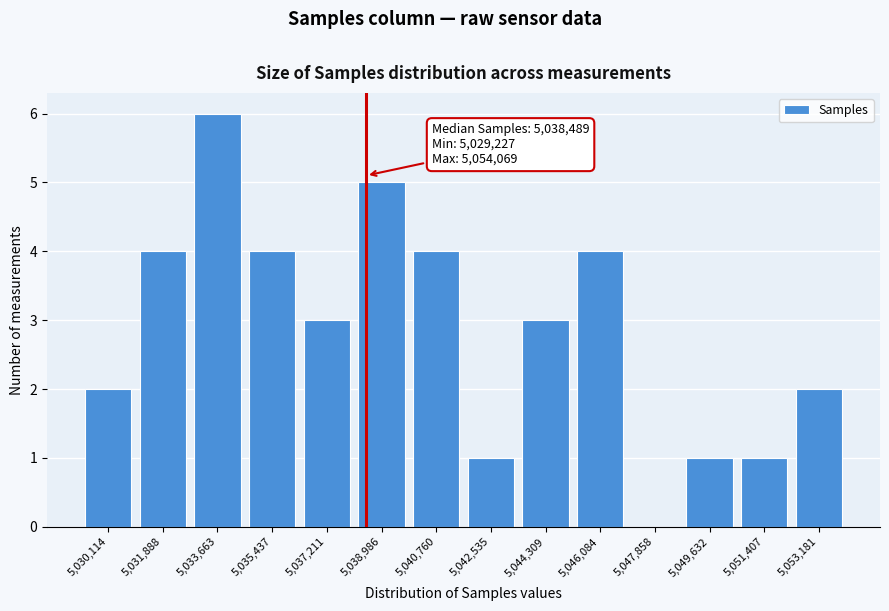

Which range on the x-axis has the tallest bar?

5032800 to 5034600